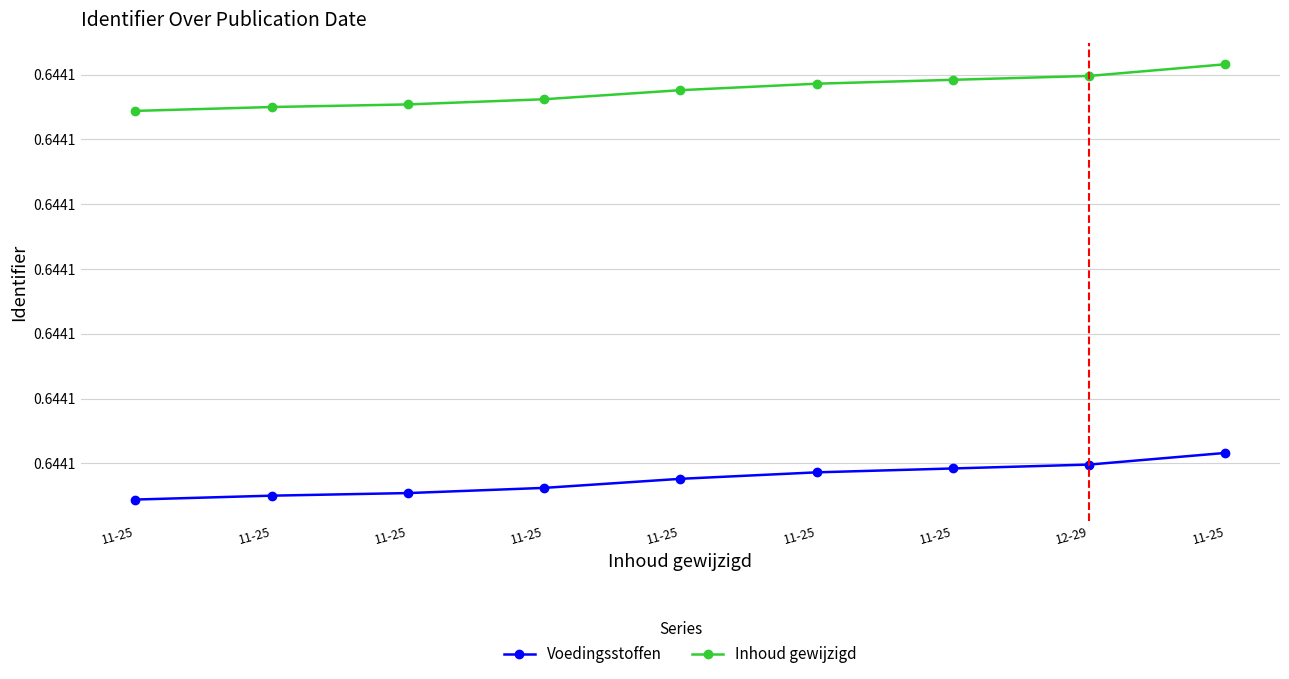

What are all the series names shown in the legend?

Voedingsstoffen, Inhoud gewijzigd